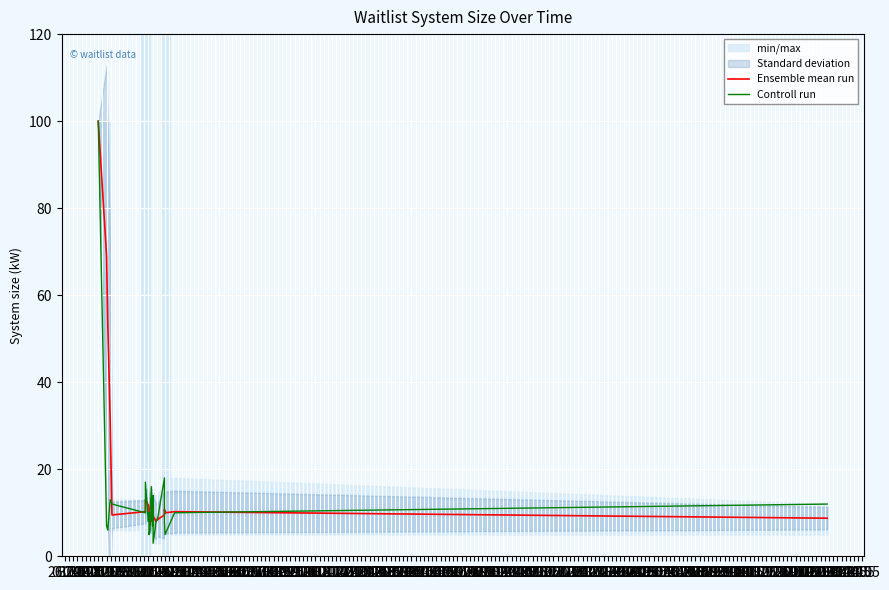

Is it true that Controll run equals 6.0 at 17.10?

True